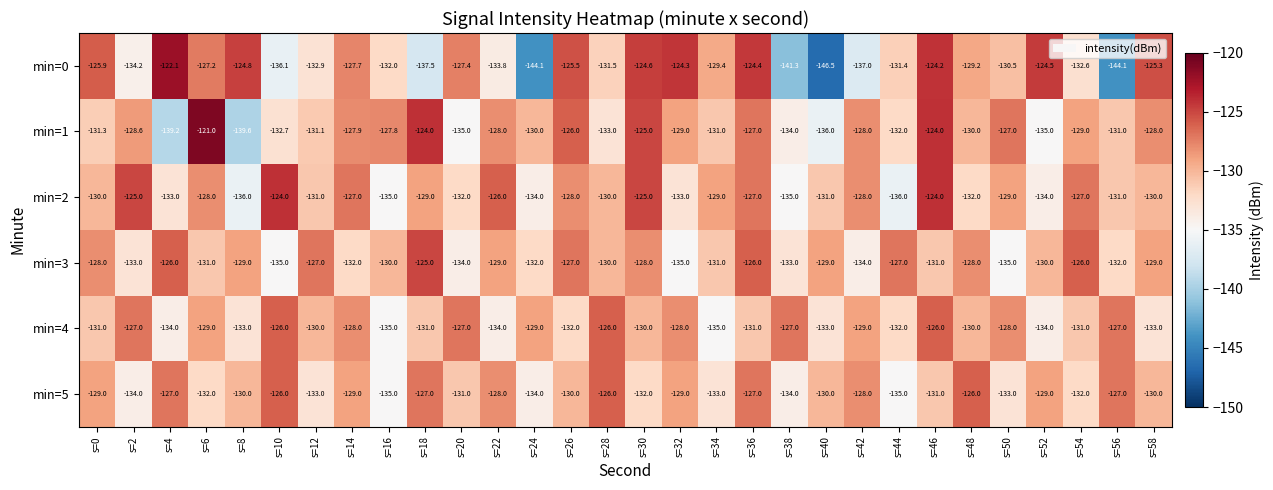

What is the average value of the min=0 series?

-131.1